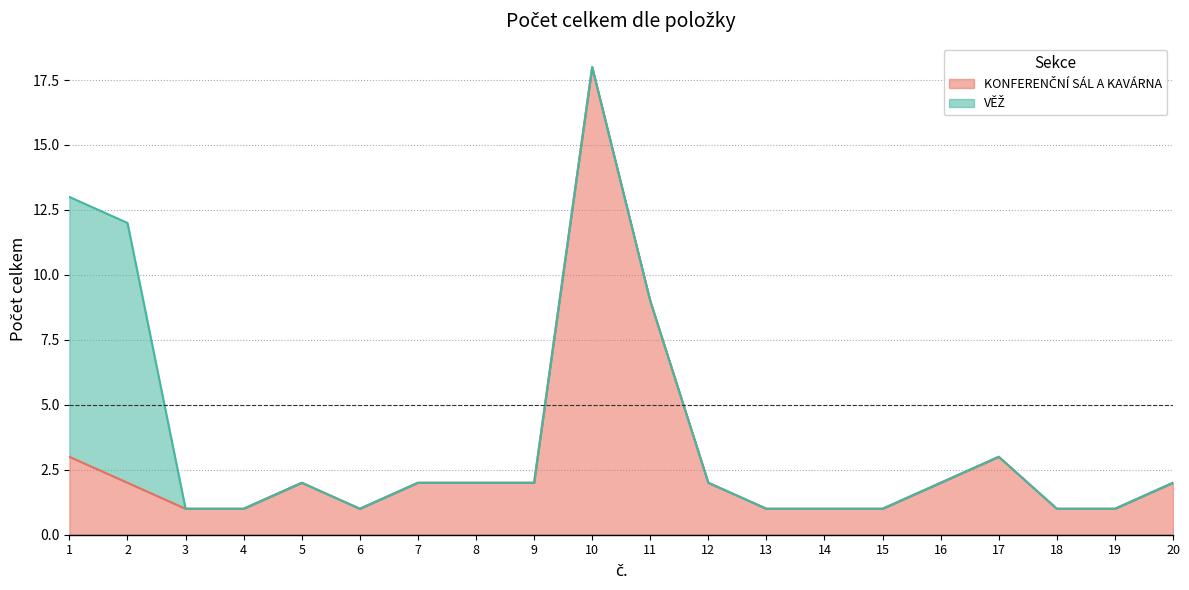

Between 15 and 14, which is larger?

15